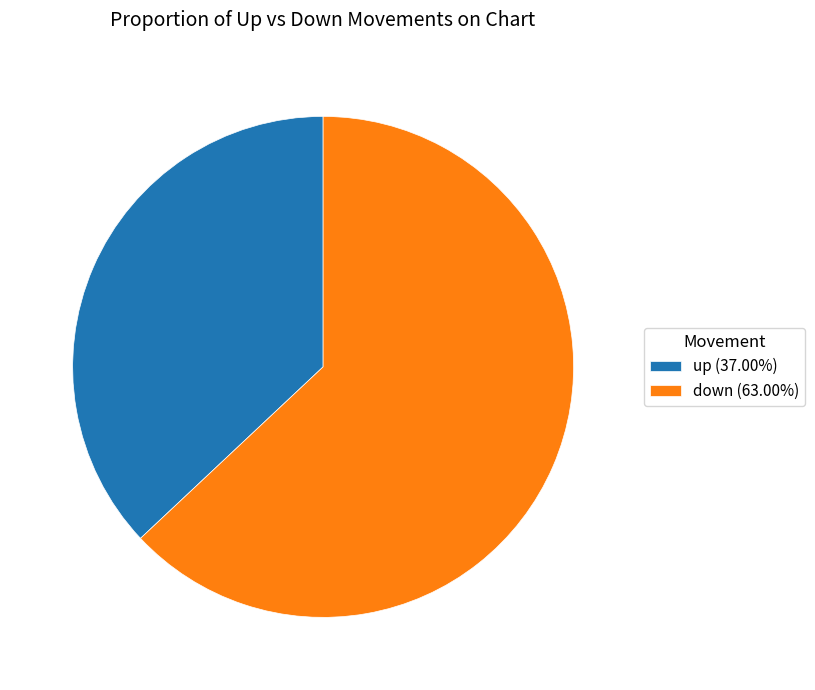

Is there any slice that represents more than half of the pie?

Yes